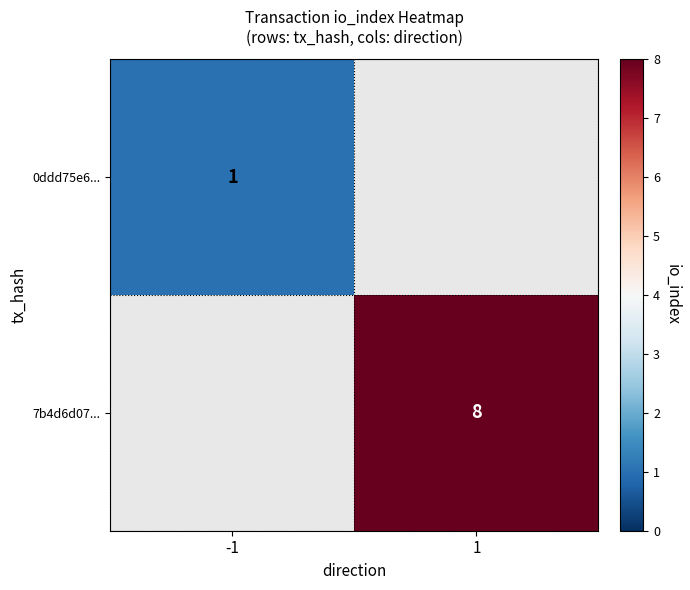

Is it true that 0ddd75e6... equals 1 at -1?

True